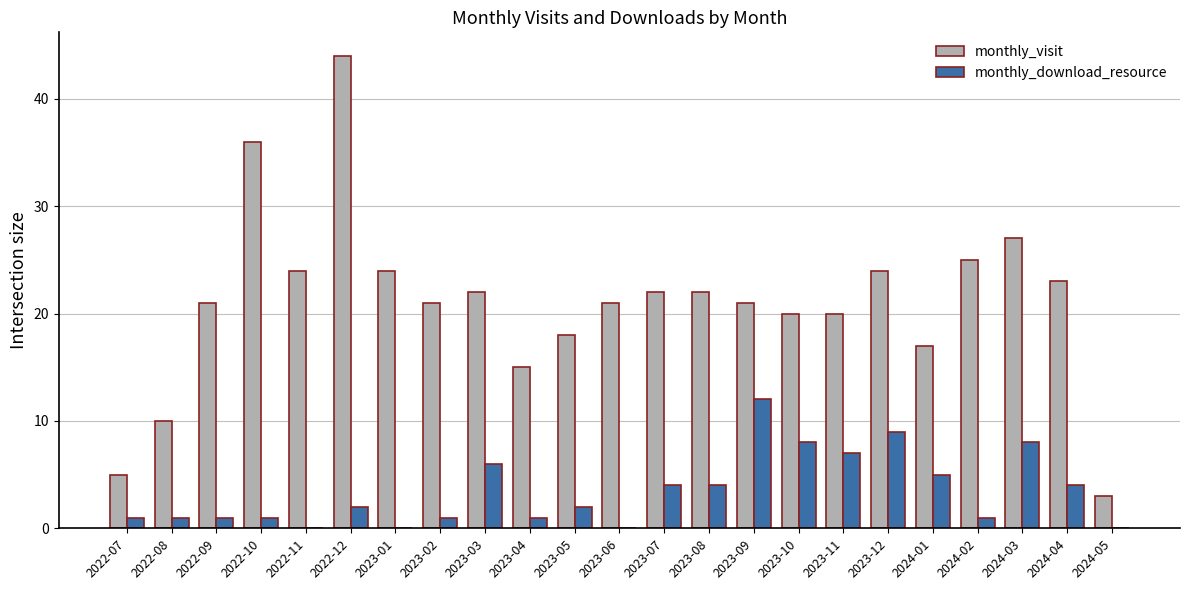

Does the chart contain stacked bars?

No